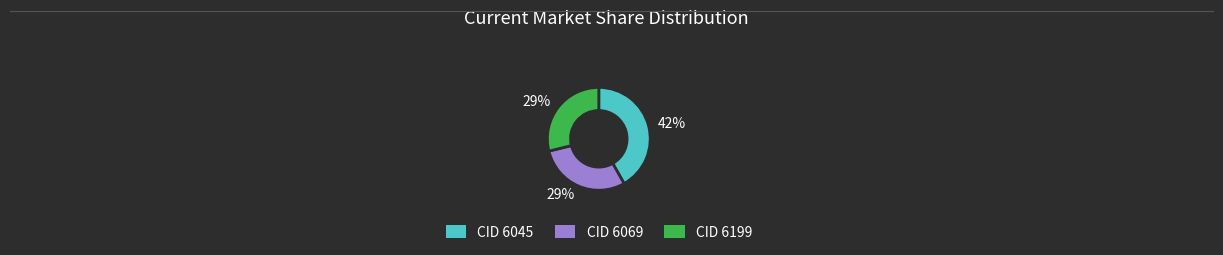

To the nearest percent, what is the average slice percentage?

33%